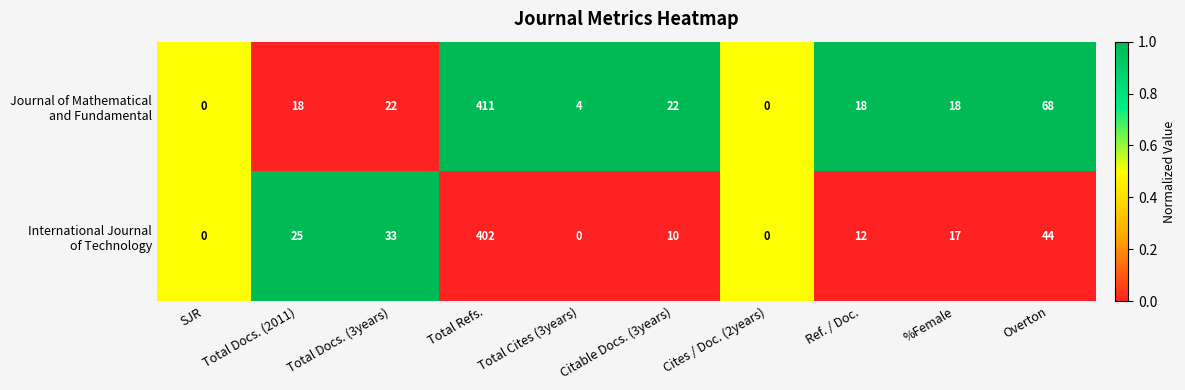

What is the total value across all series at Total Docs. (2011)?

43